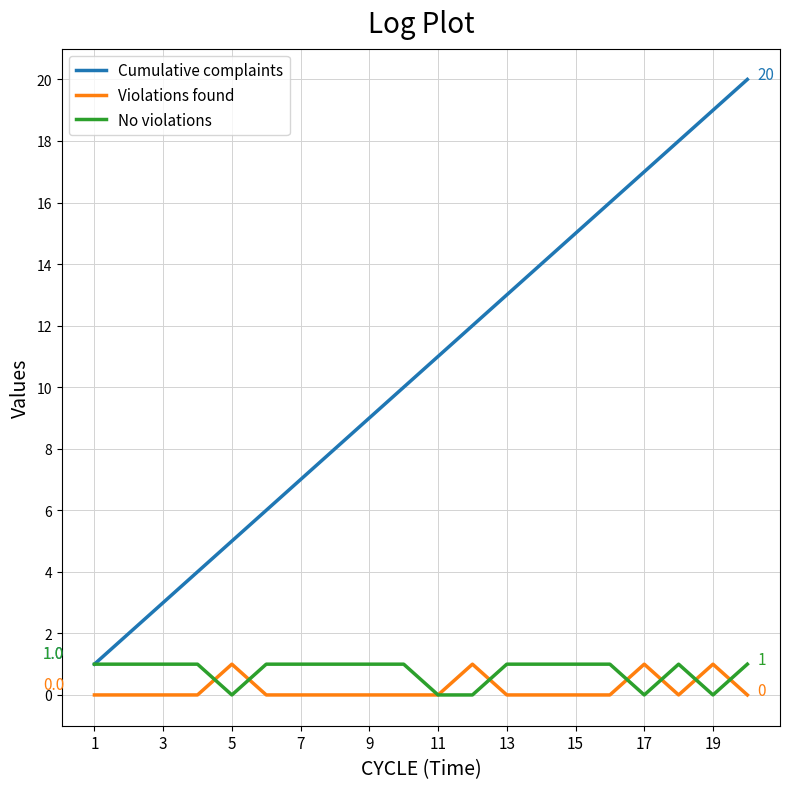

Which series has the largest total across all categories?

Cumulative complaints